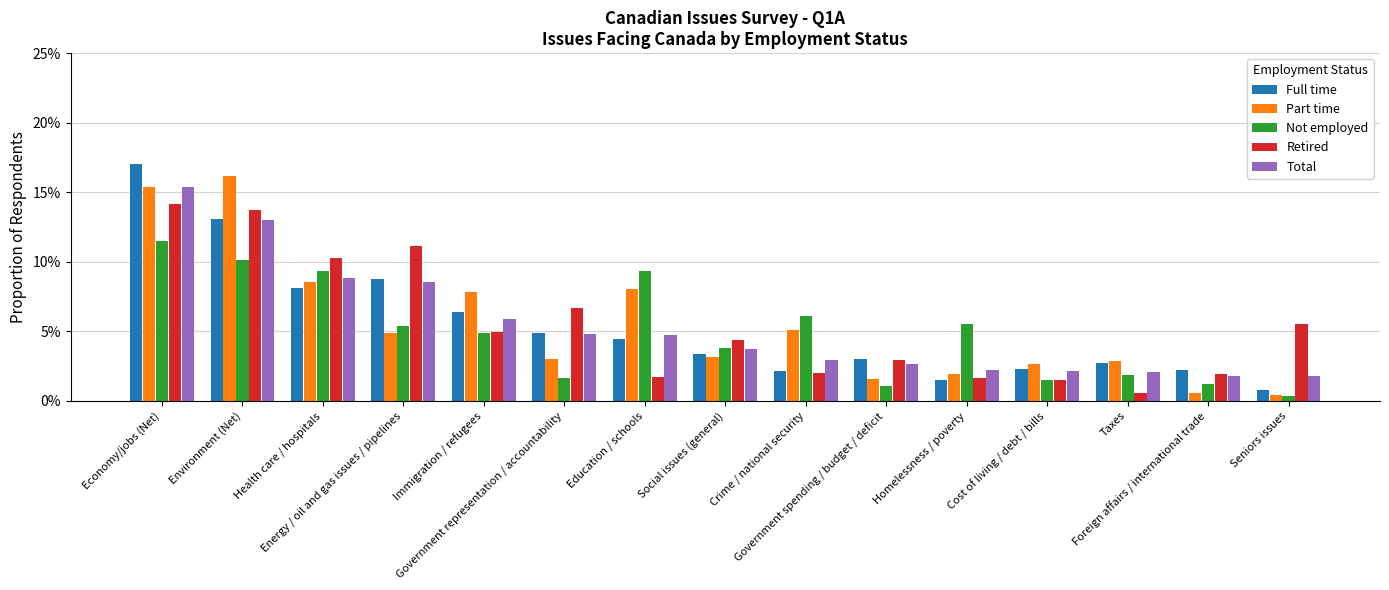

What is the label of the 11th bar from the right?

Immigration / refugees